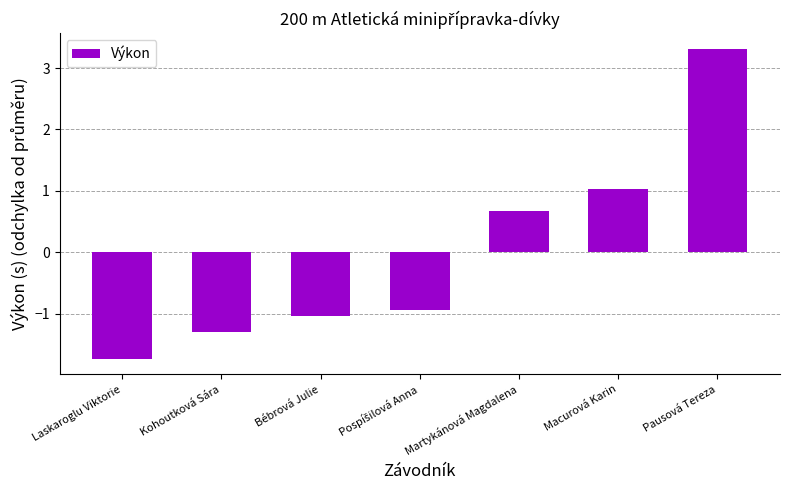

The chart shows a value of -1.3 at Kohoutková Sára. True or false?

True